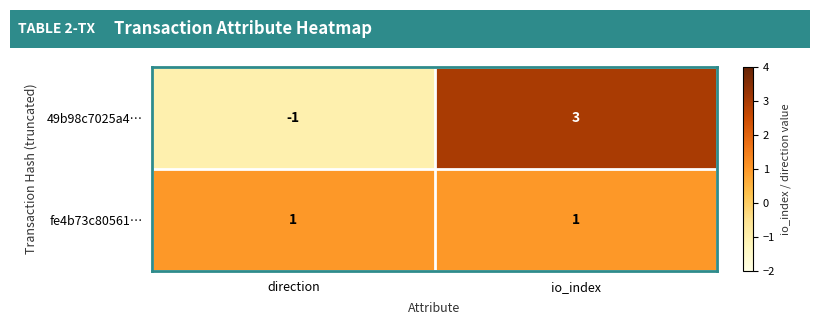

At how many categories does at least one series exceed 0?

2